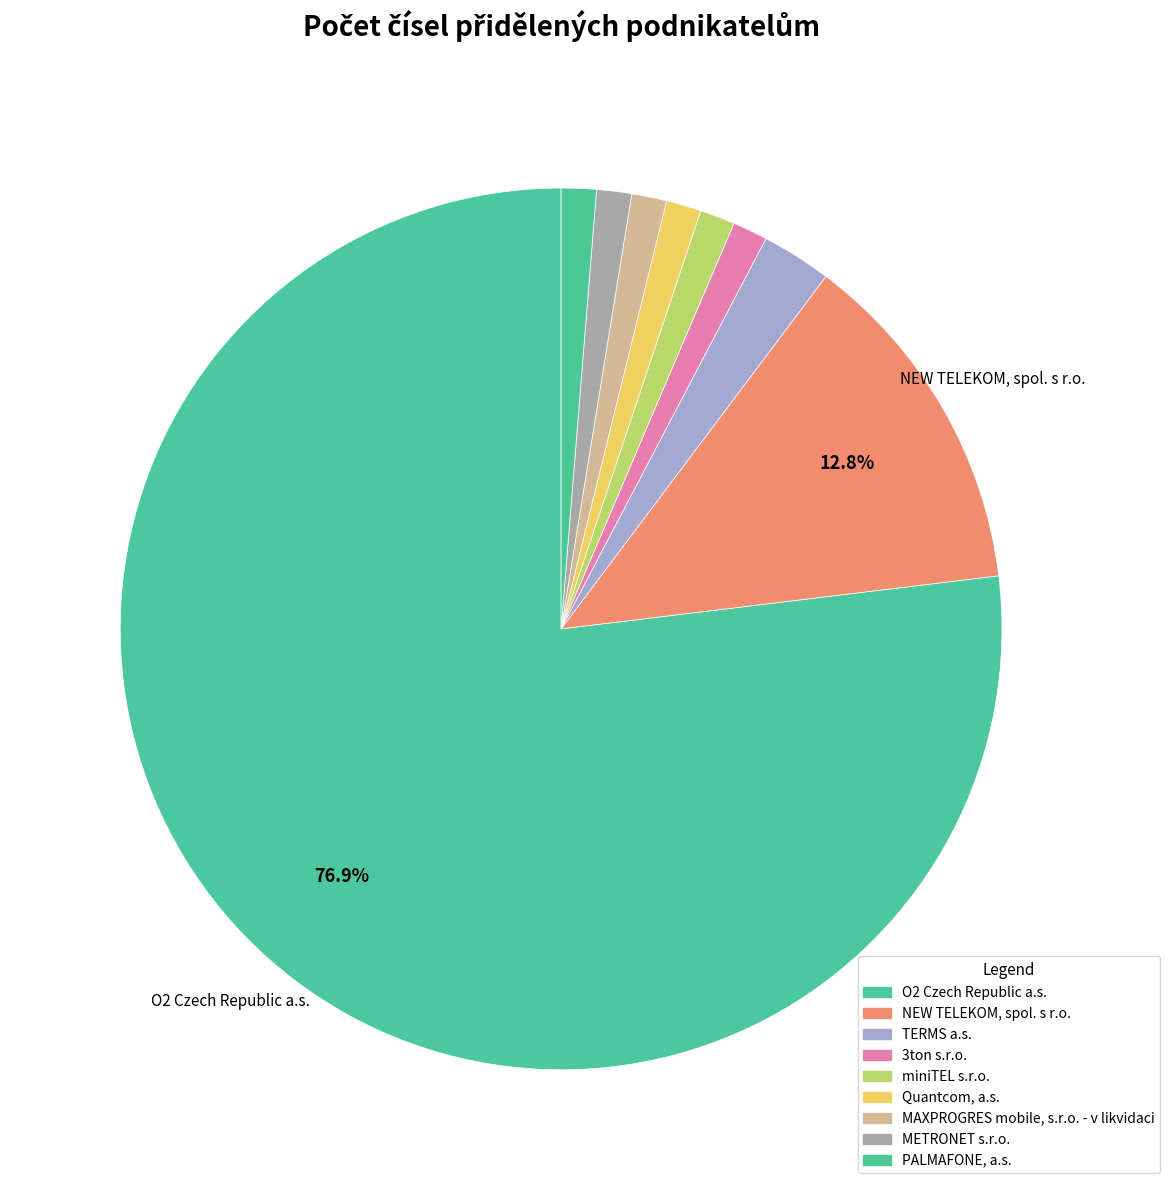

Is MAXPROGRES mobile, s.r.o. - v likvidaci the majority of the pie?

No